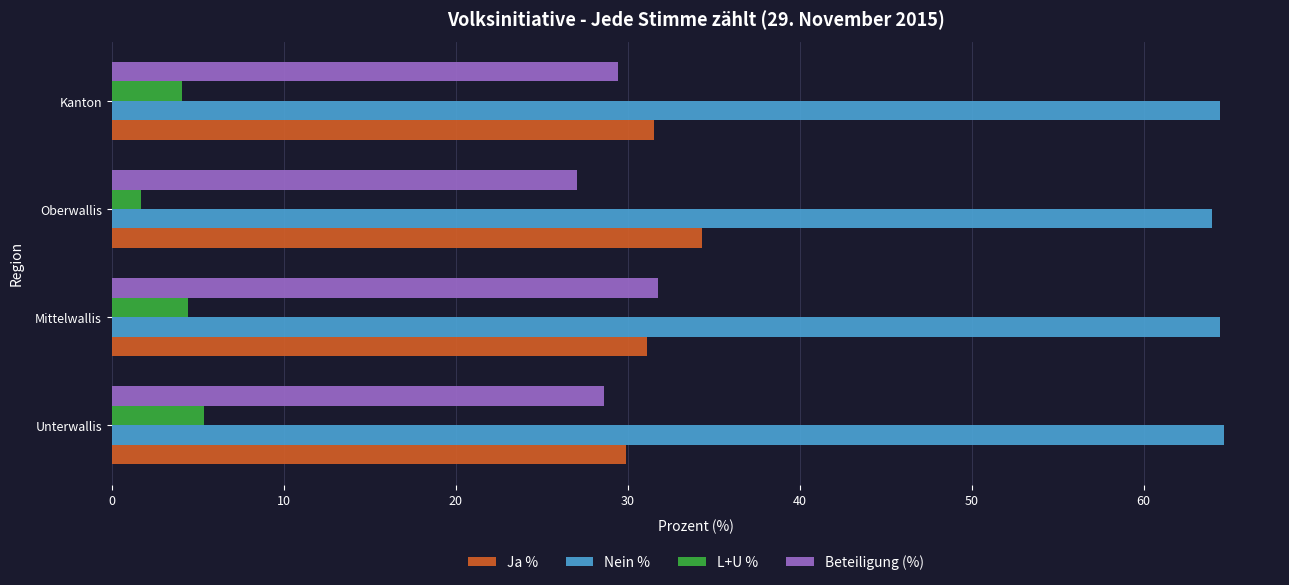

How many series are shown in this chart?

4